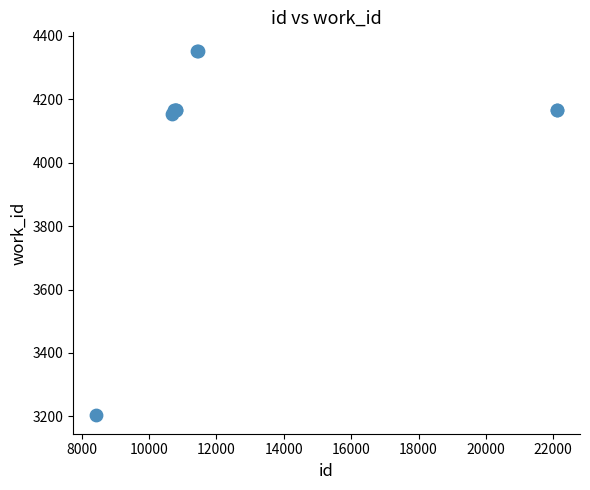

What Y value in the scatter plot is closest to 3778?

4153